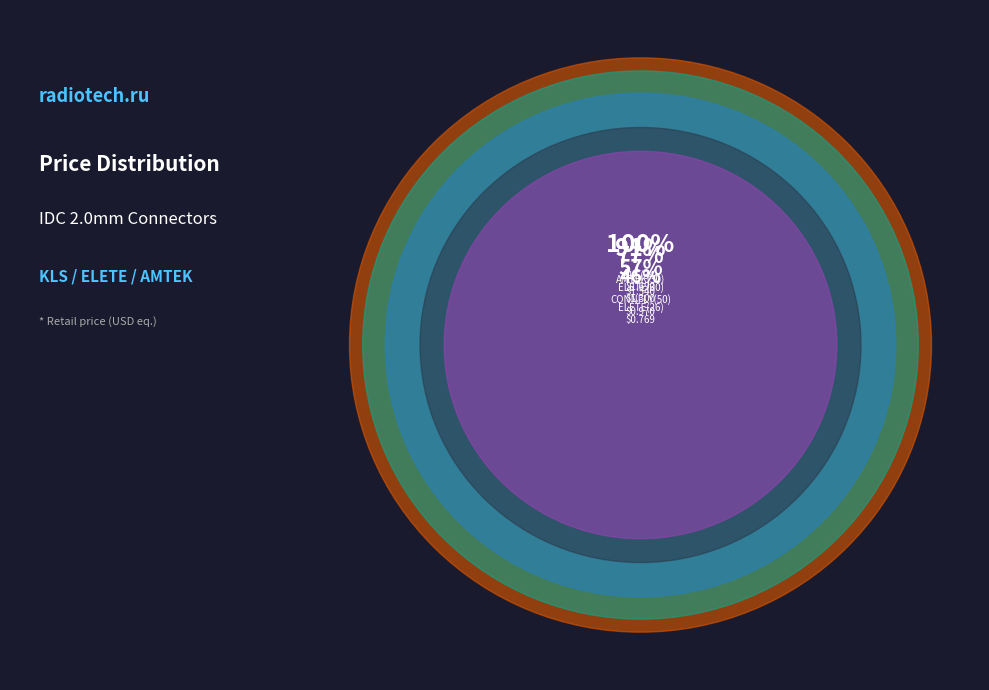

To the nearest percent, what is the difference between the largest and smallest slice percentages?

17%